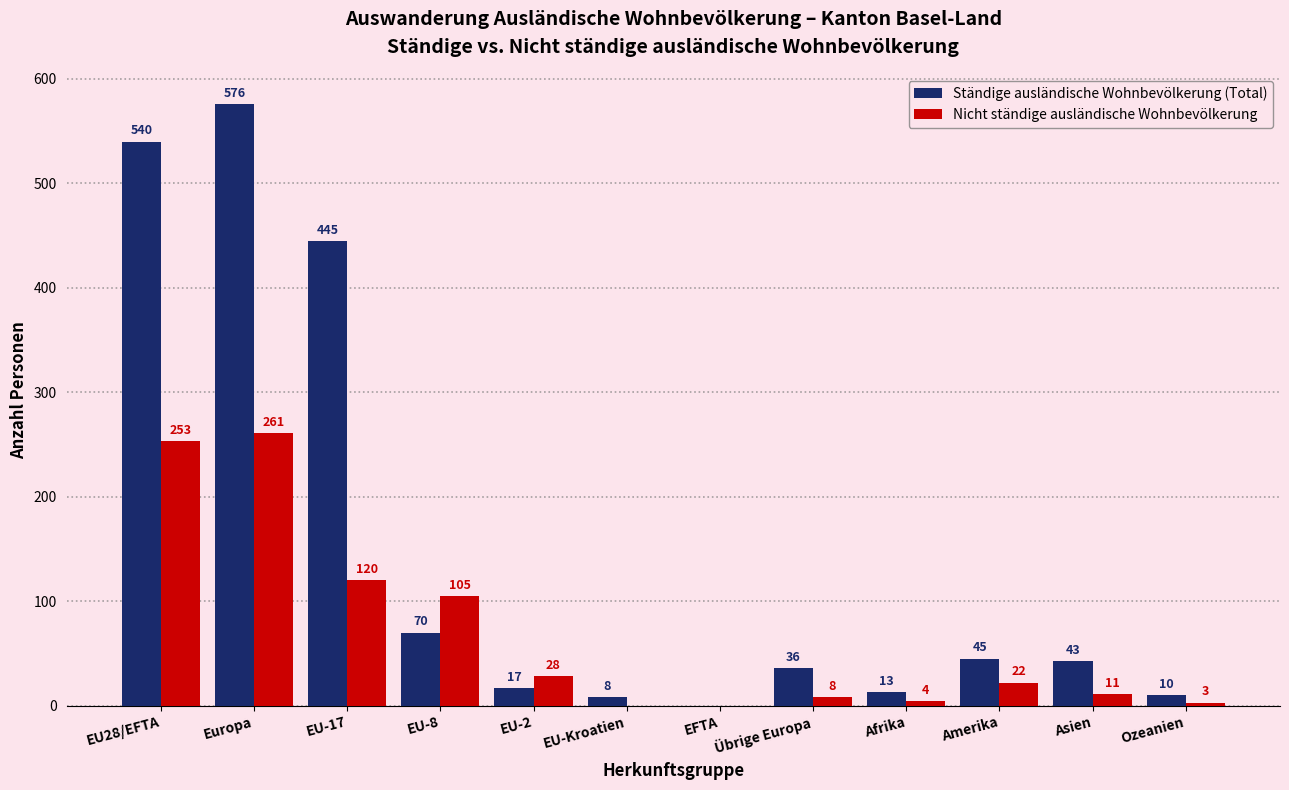

What is the average value of the Ständige ausländische Wohnbevölkerung (Total) series?

150